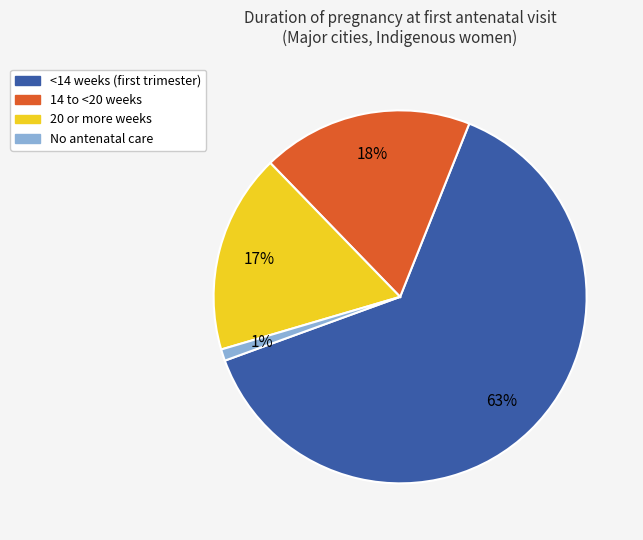

Between No antenatal care and 14 to <20 weeks, which is larger?

14 to <20 weeks